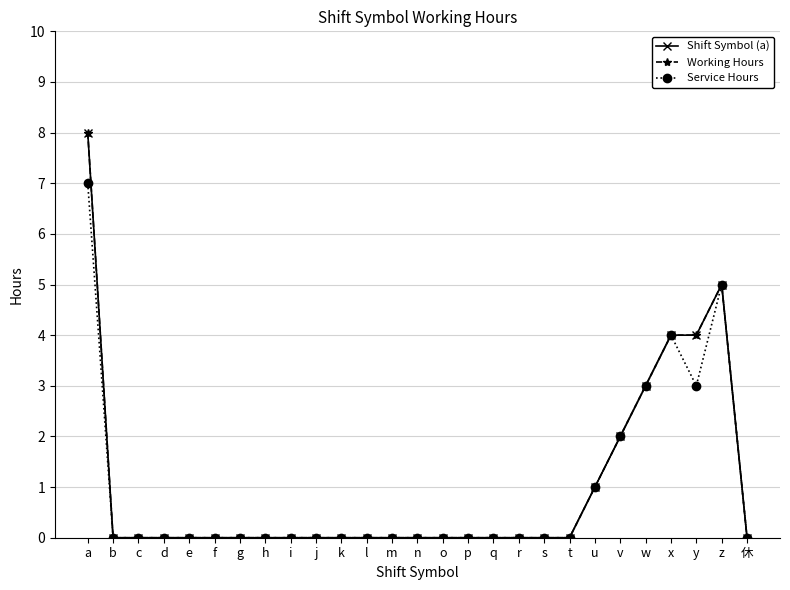

What is the greatest value displayed?

8